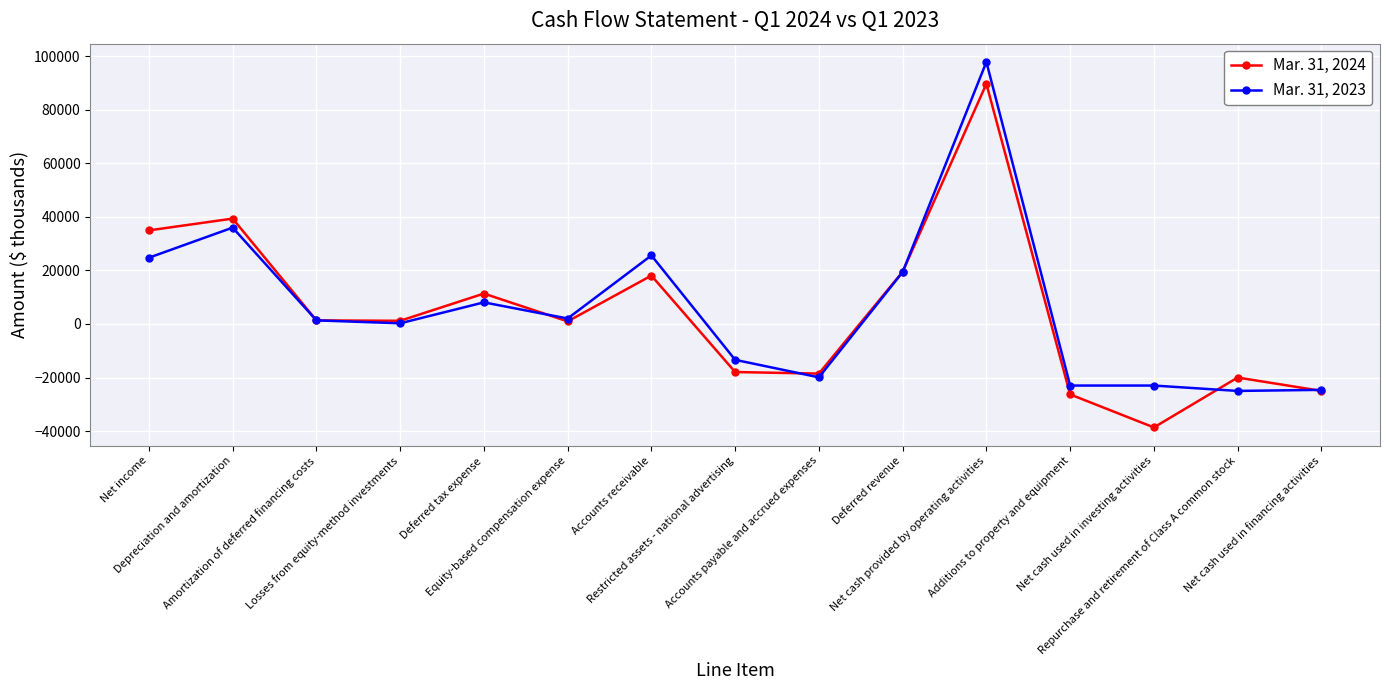

What is the minimum value for Mar. 31, 2023?

-25005